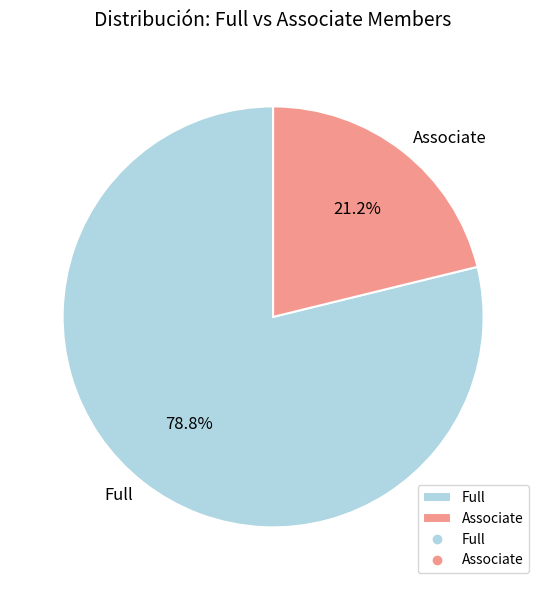

Which slice represents more than half of the pie?

Full